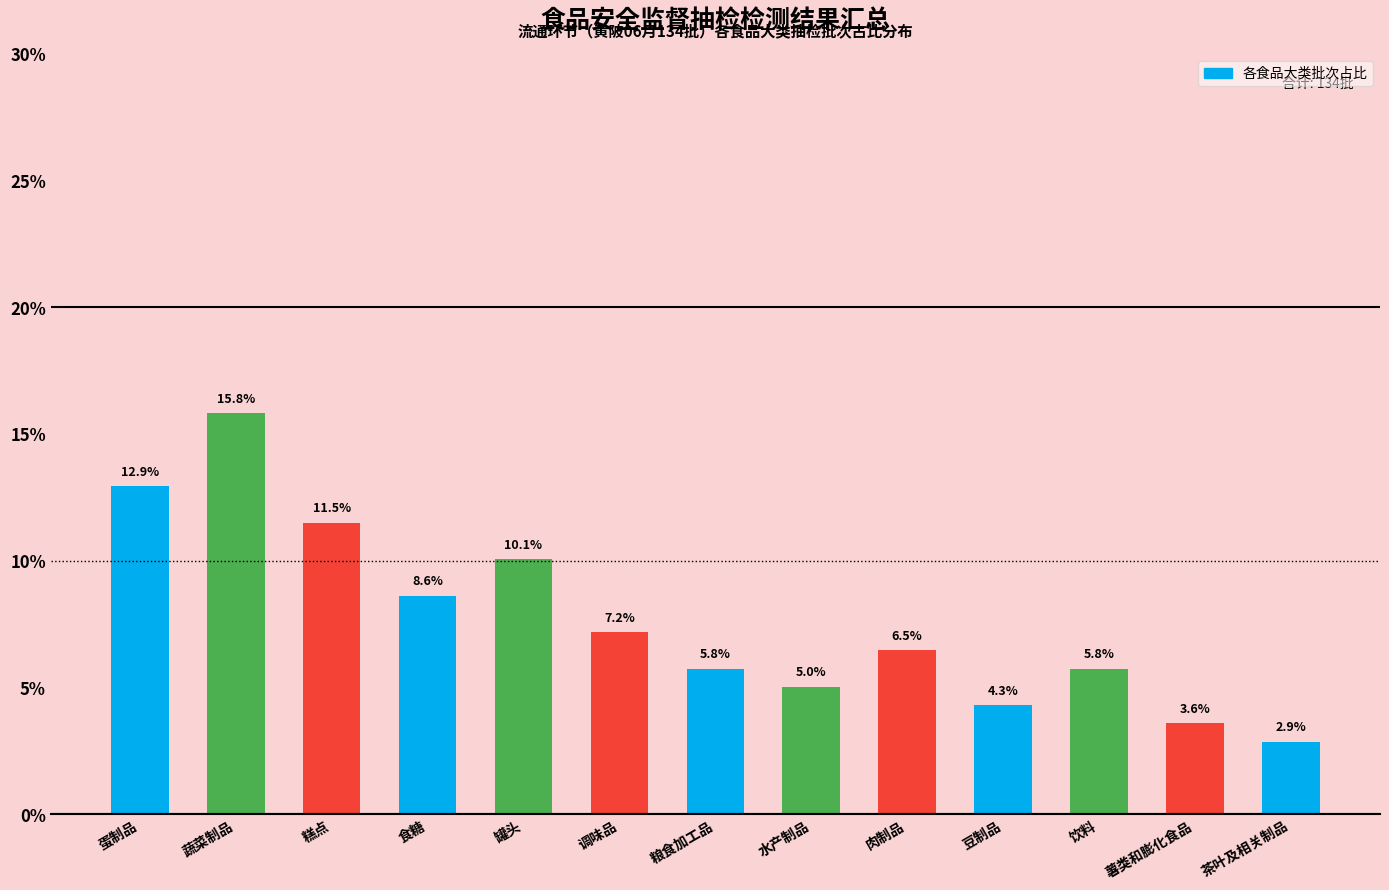

Reading right to left, extract all data points from this chart.

2.9	3.6	5.8	4.3	6.5	5.0	5.8	7.2	10.1	8.6	11.5	15.8	12.9